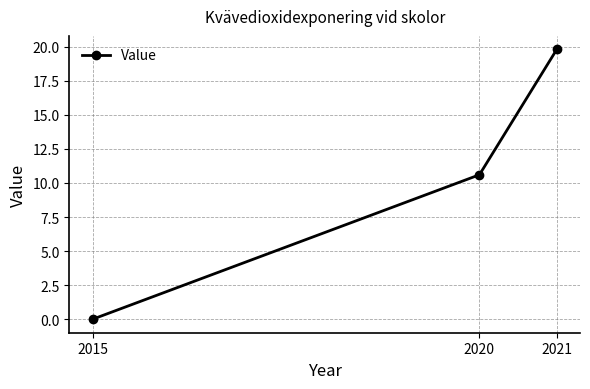

Does the chart have visible grid lines?

Yes